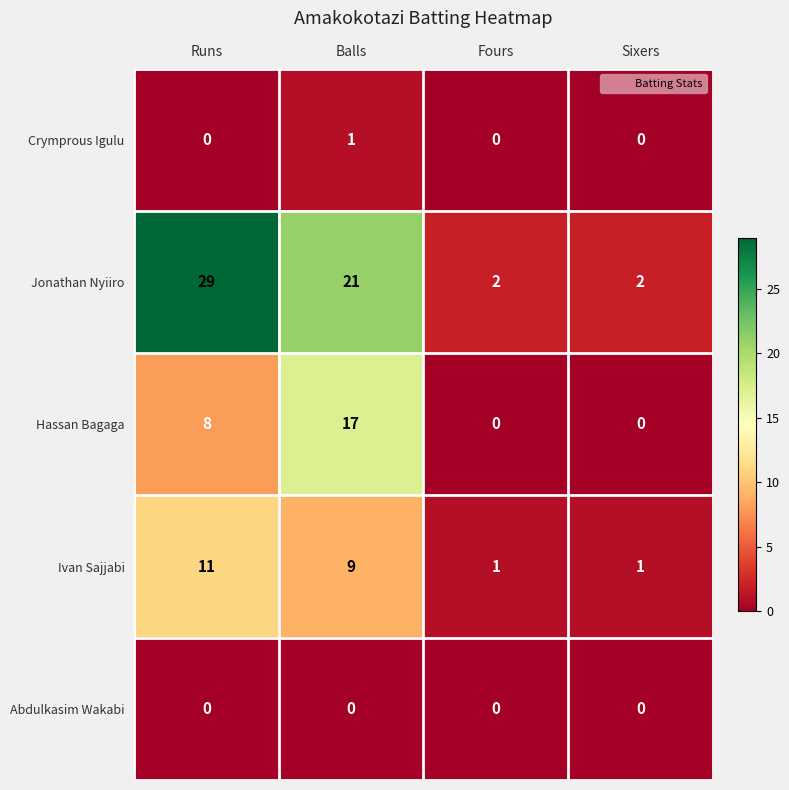

What is the greatest value displayed?

29